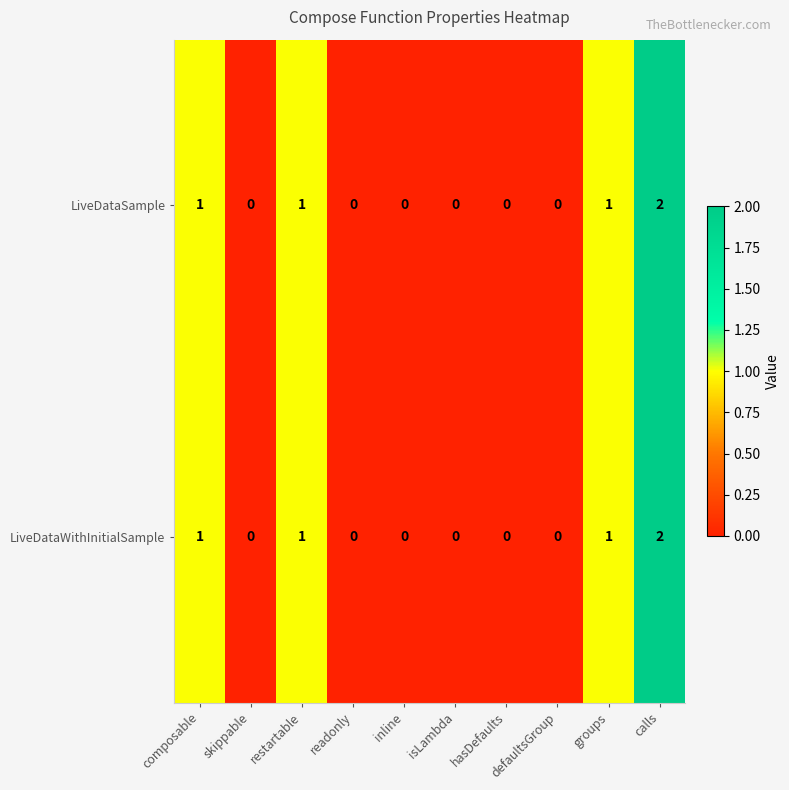

At which label does LiveDataSample reach its peak?

calls